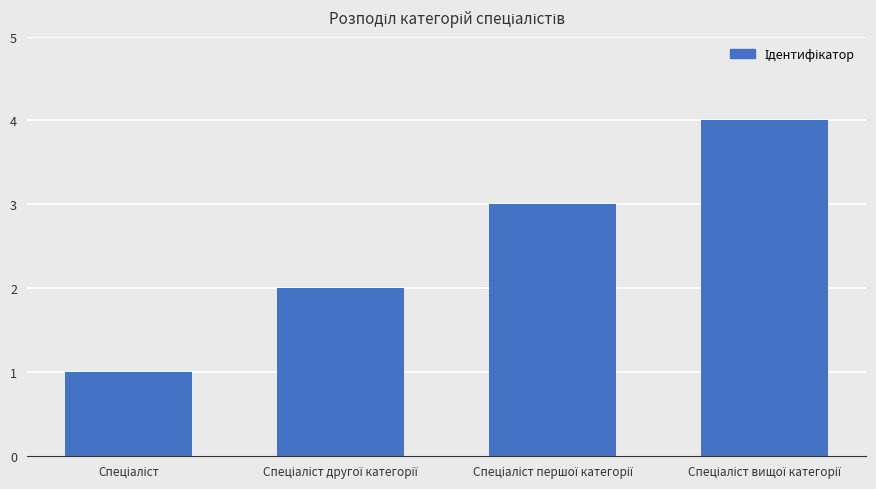

What is the sum of all values?

10